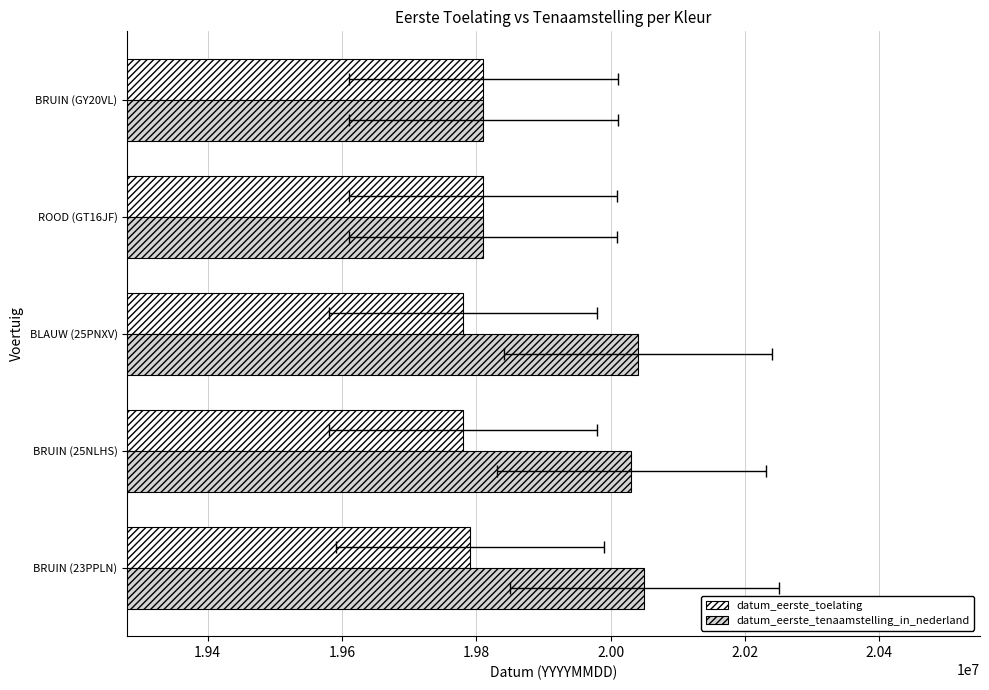

What are all the series names shown in the legend?

datum_eerste_toelating, datum_eerste_tenaamstelling_in_nederland